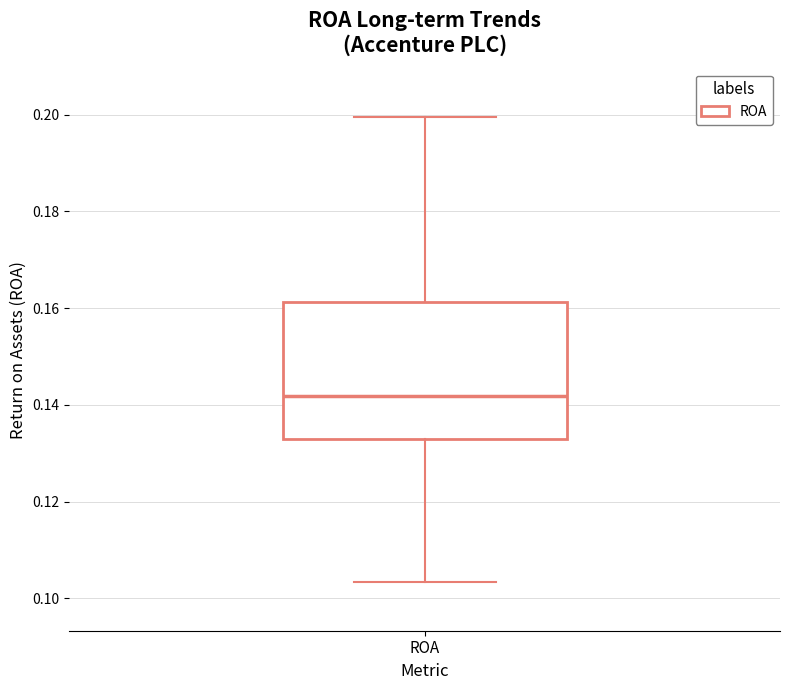

Where does the lower whisker of the box for ROA end on the y-axis? The values are not printed on the chart, so give them approximately, as read against the axis.

0.104